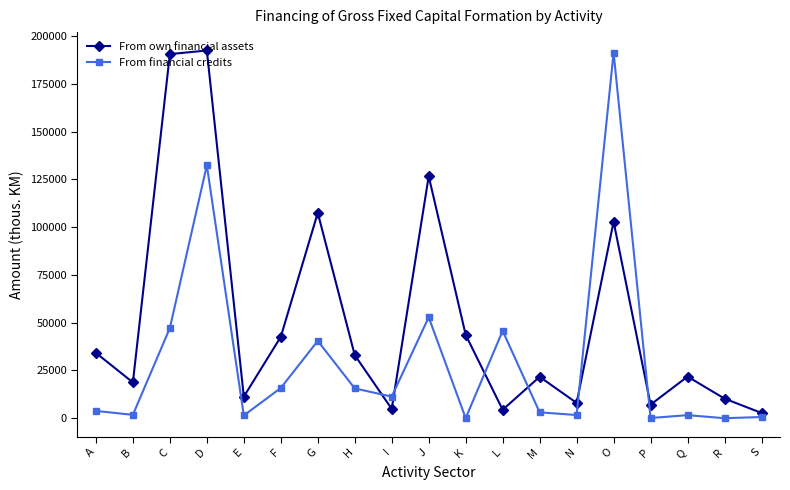

Is it true that From own financial assets equals 21800 at Q?

True